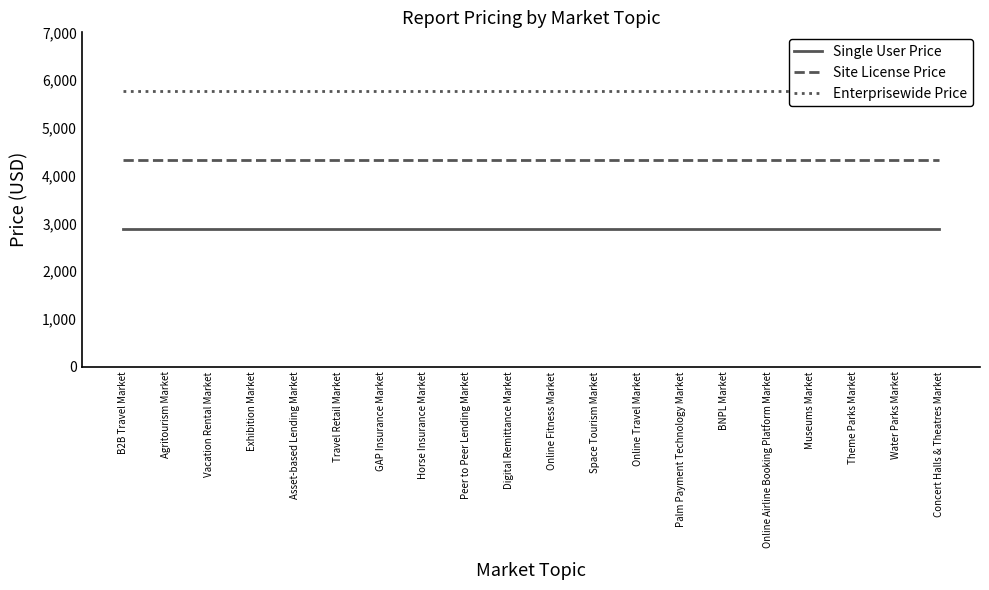

What is the spread (max minus min) of values at Travel Retail Market?

2890